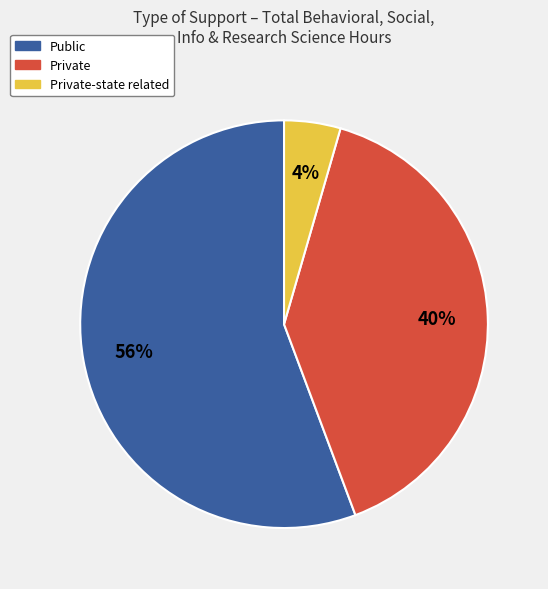

Is it true that Public is 56% of the pie?

True